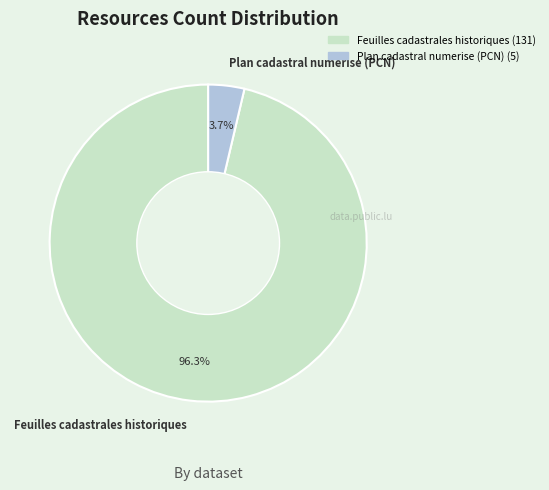

Which slice is the largest?

Feuilles cadastrales historiques